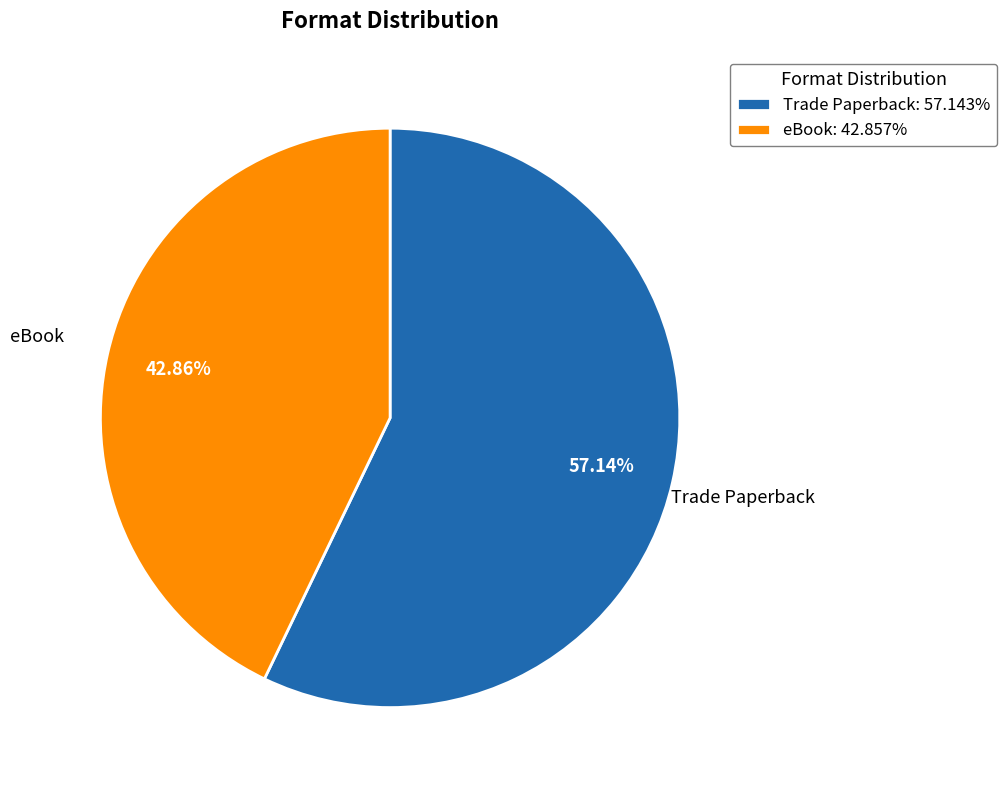

Count the number of slices in the pie.

2